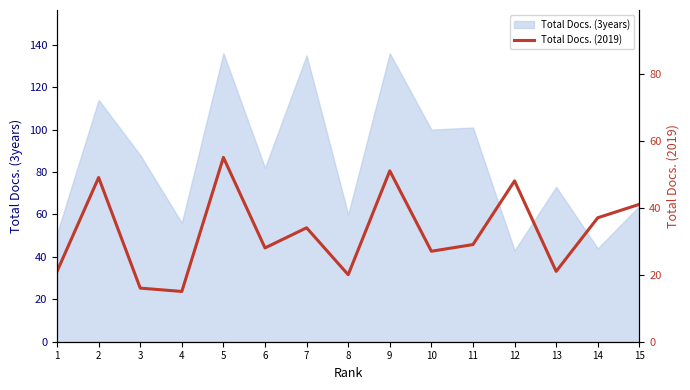

Reading left to right, what are all the values shown in this chart?

21	49	16	15	55	28	34	20	51	27	29	48	21	37	41